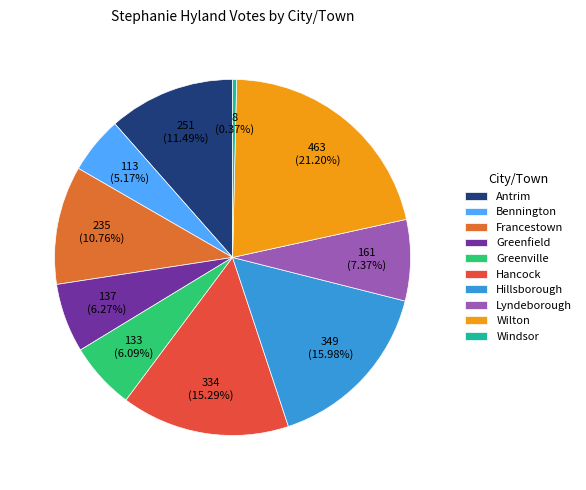

Which category has the smallest portion of the pie?

Windsor